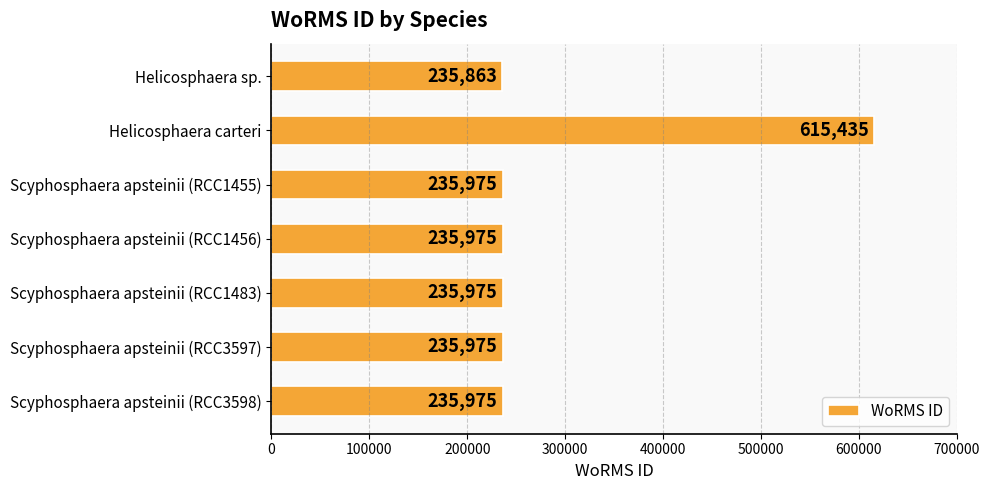

What is the average value?

290168